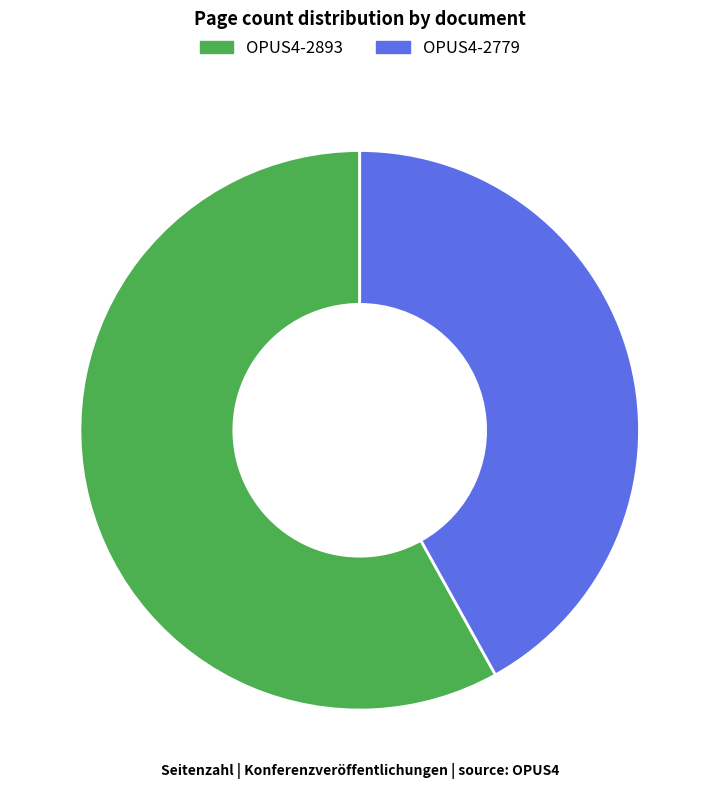

Rank the categories by value from lowest to highest.

OPUS4-2779, OPUS4-2893